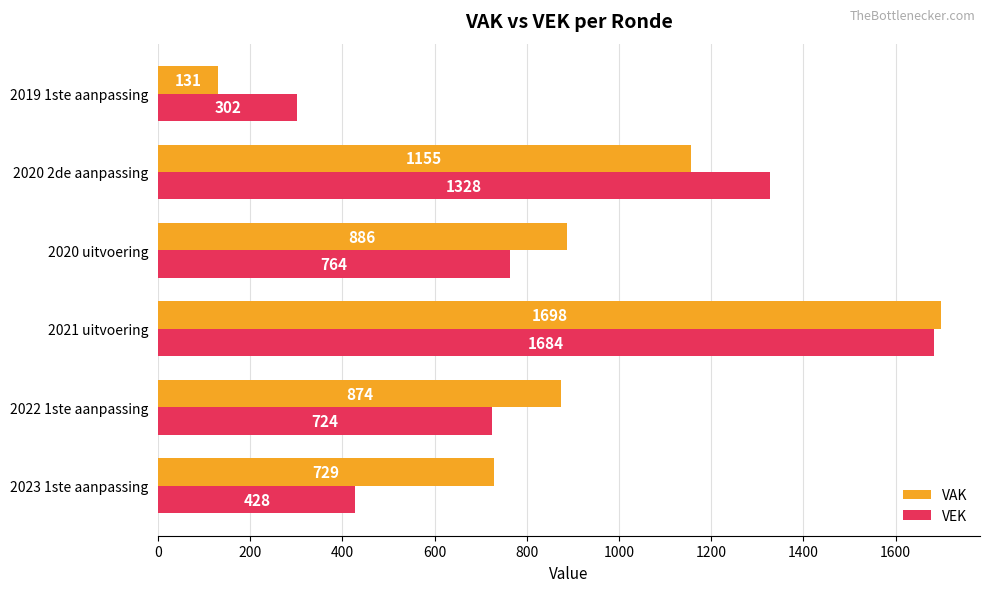

What is the greatest value displayed?

1698